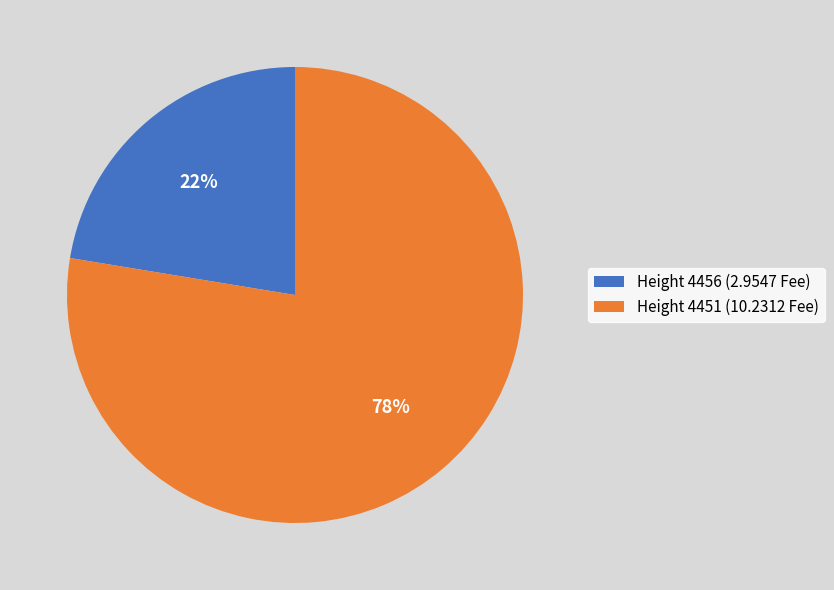

Is it true that Height 4451 (10.2312 Fee) is 78% of the pie?

True